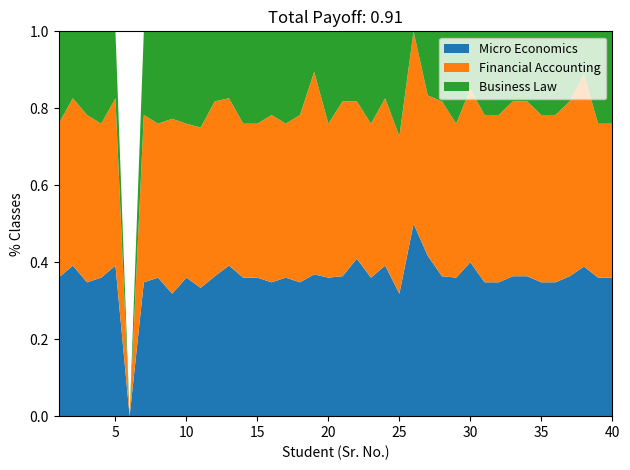

Reading left to right, what are all the values shown in this chart?

Micro Economics Classes Attended: 1=9	2=9	3=8	4=9	5=9	6=0	7=8	8=9	9=7	10=9	11=8	12=8	13=9	14=9	15=9	16=8	17=9	18=8	19=7	20=9	21=8	22=9	23=9	24=9	25=7	26=2	27=5	28=8	29=9	30=8	31=8	32=8	33=8	34=8	35=8	36=8	37=8	38=7	39=9	40=9
Financial Accounting Classes Attended: 1=10	2=10	3=10	4=10	5=10	6=0	7=10	8=10	9=10	10=10	11=10	12=10	13=10	14=10	15=10	16=10	17=10	18=10	19=10	20=10	21=10	22=9	23=10	24=10	25=9	26=2	27=5	28=10	29=10	30=9	31=10	32=10	33=10	34=10	35=10	36=10	37=10	38=9	39=10	40=10
Business Law Classes Attended: 1=6	2=4	3=5	4=6	5=4	6=0	7=5	8=6	9=5	10=6	11=6	12=4	13=4	14=6	15=6	16=5	17=6	18=5	19=2	20=6	21=4	22=4	23=6	24=4	25=6	26=0	27=2	28=4	29=6	30=3	31=5	32=5	33=4	34=4	35=5	36=5	37=4	38=2	39=6	40=6